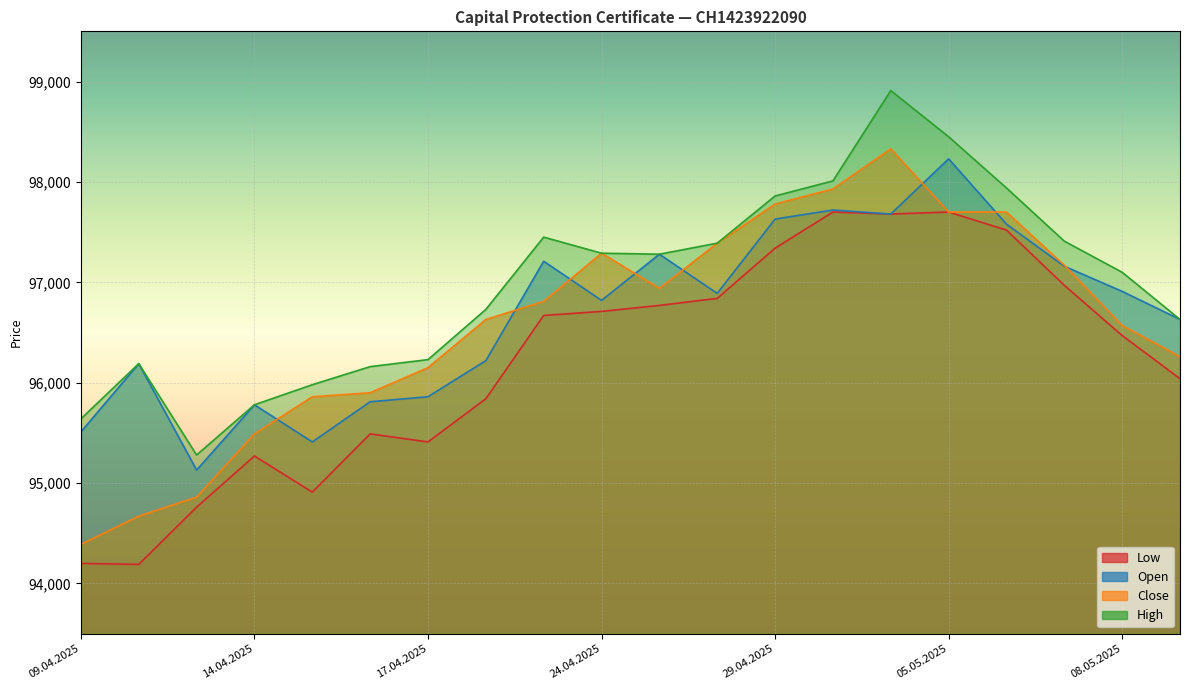

The Close series shows 95490 at 14.04.2025. True or false?

True